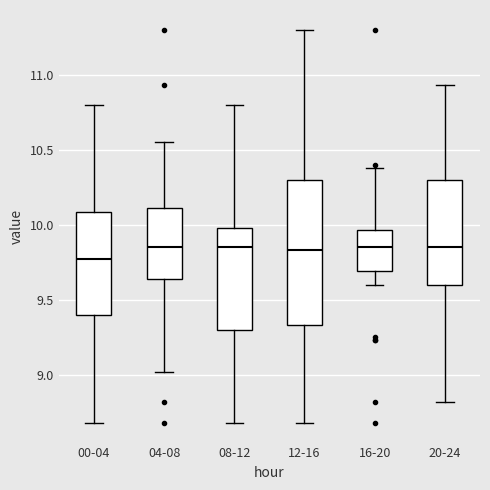

Reading left to right, read every box against the y-axis: the position of its median line, the range the box covers, and the ends of its whiskers. The values are not printed on the chart, so give them approximately, as read against the axis.

00-04: median 9.75, box 9.40 to 10.10, whiskers 8.70 to 10.80
04-08: median 9.85, box 9.65 to 10.10, whiskers 9.00 to 10.55
08-12: median 9.85, box 9.30 to 10.00, whiskers 8.70 to 10.80
12-16: median 9.85, box 9.35 to 10.30, whiskers 8.70 to 11.30
16-20: median 9.85, box 9.70 to 9.95, whiskers 9.60 to 10.40
20-24: median 9.85, box 9.60 to 10.30, whiskers 8.80 to 10.95